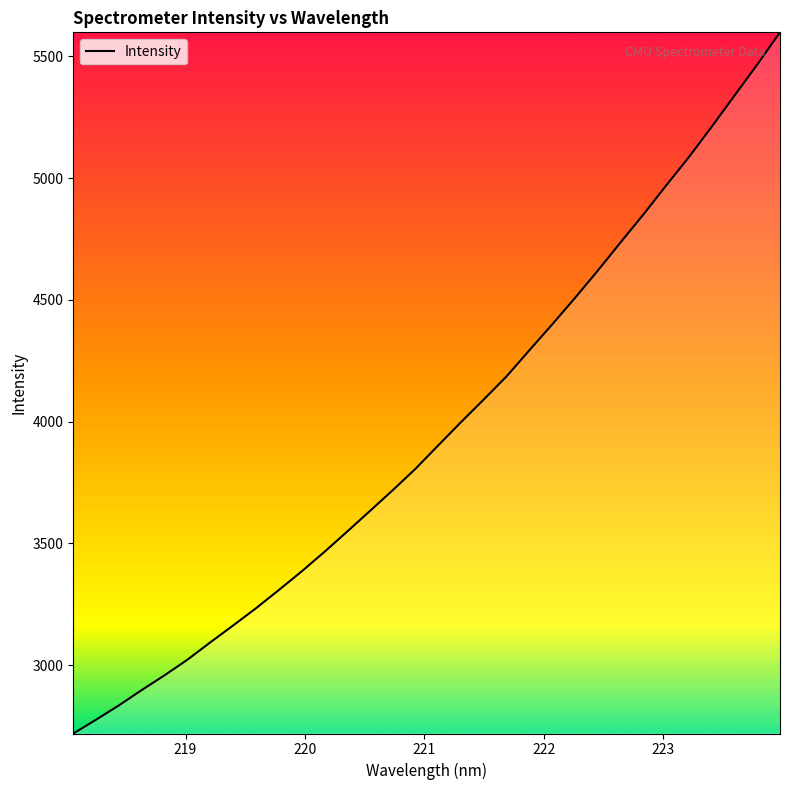

What is the greatest value displayed?

5598.6